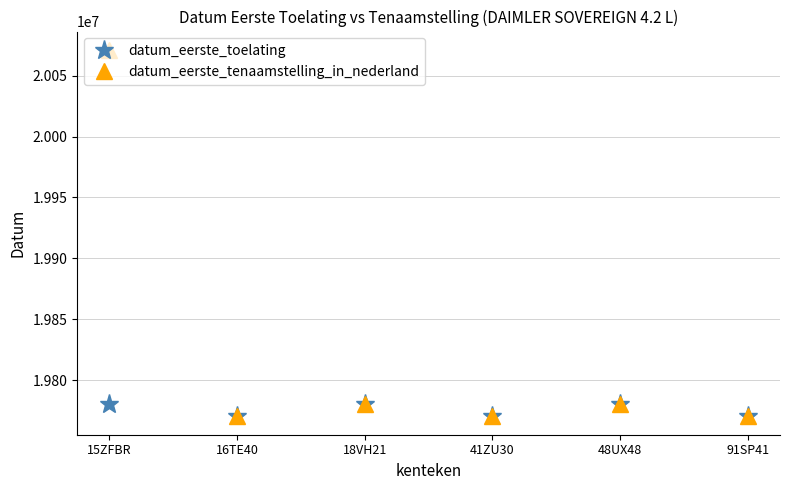

The datum_eerste_toelating series shows 6740060 at 16TE40. True or false?

False